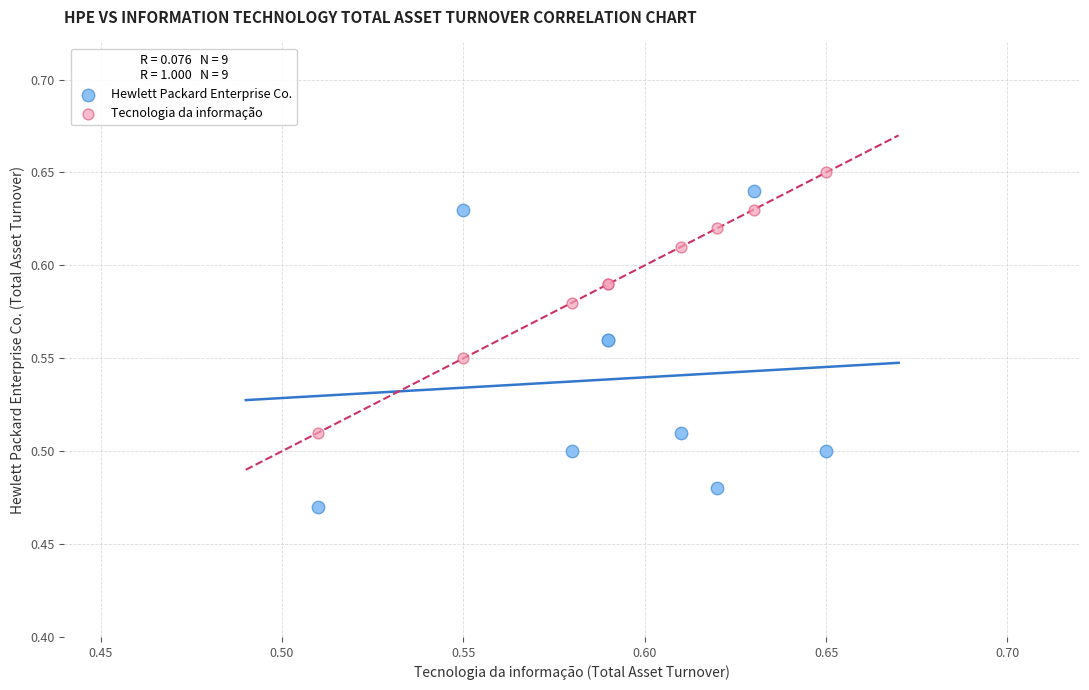

Which series contains the lowest Y value?

Hewlett Packard Enterprise Co.